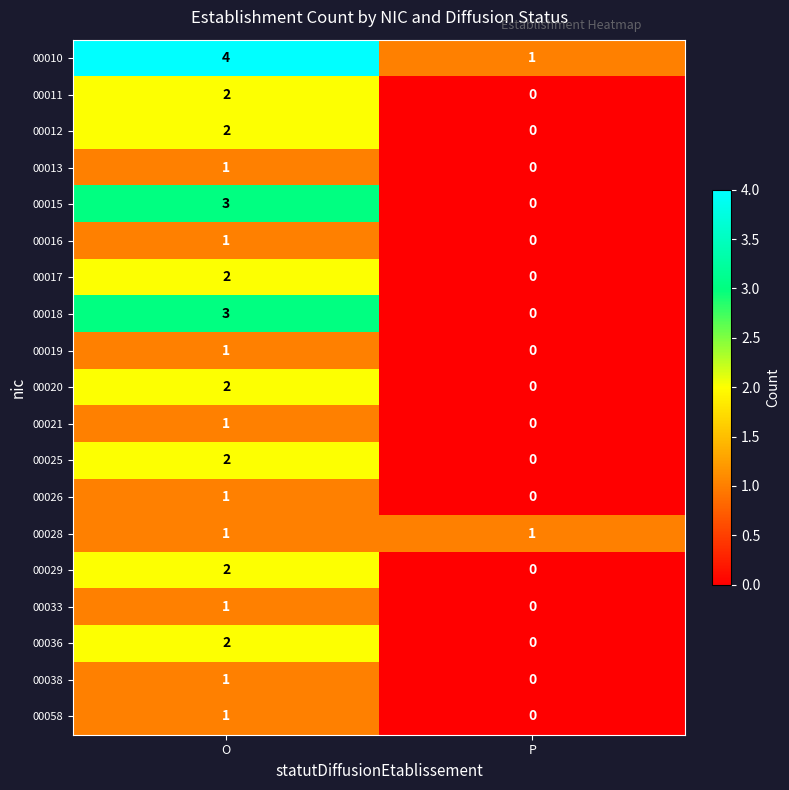

How many distinct data groups are displayed?

19